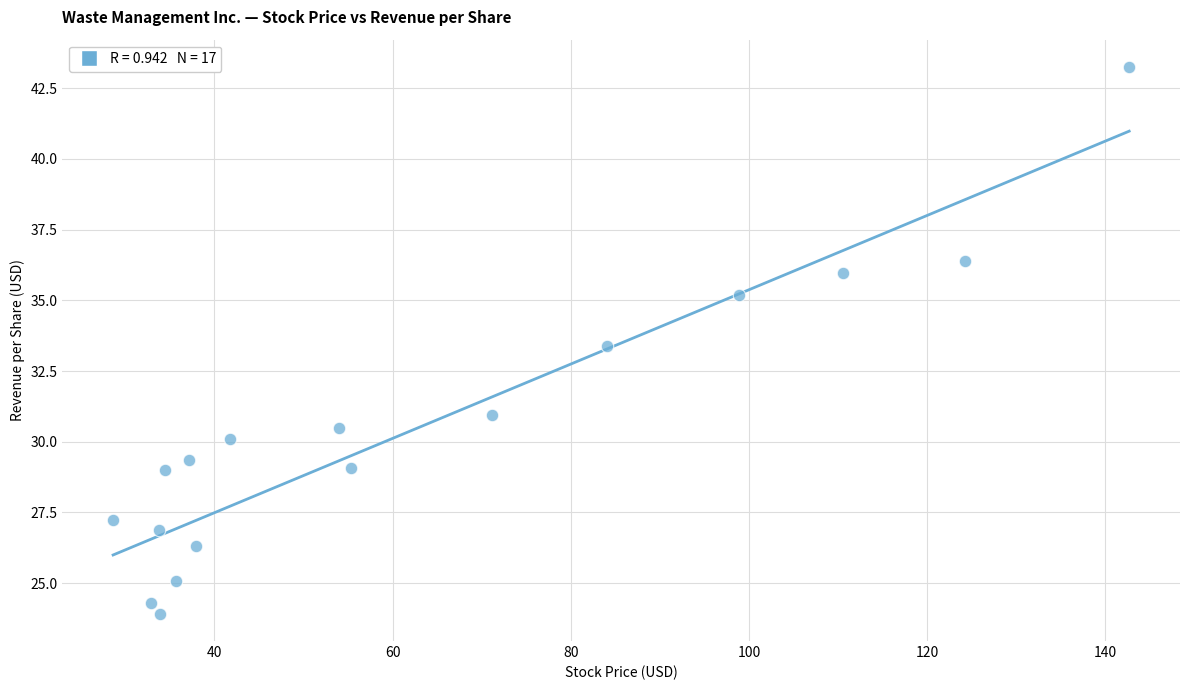

What is the range of Y values (max minus min)?

19.3